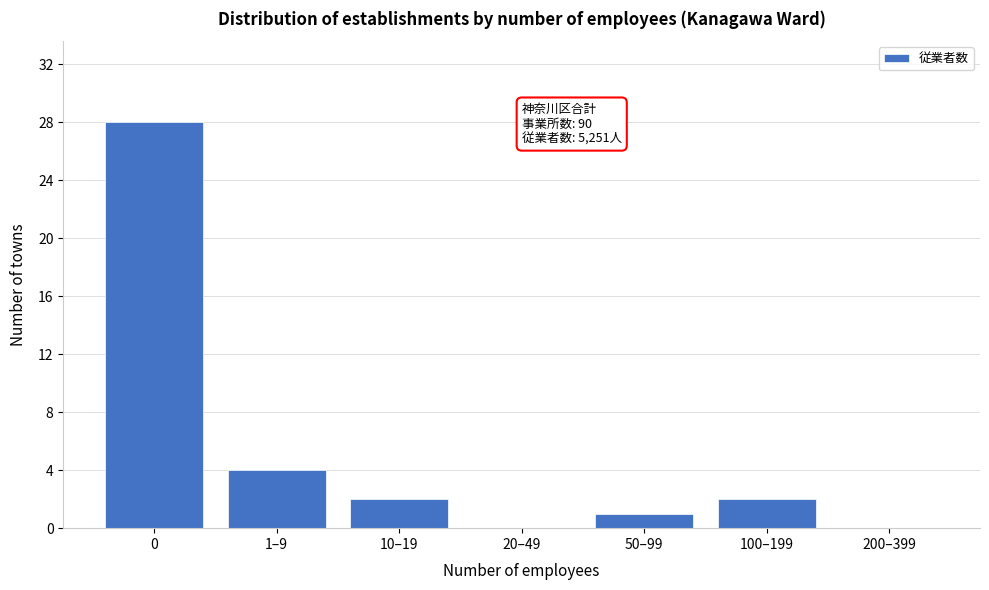

Reading left to right, extract all data points from this chart.

0=28	1–9=4	10–19=2	20–49=0	50–99=1	100–199=2	200–399=0